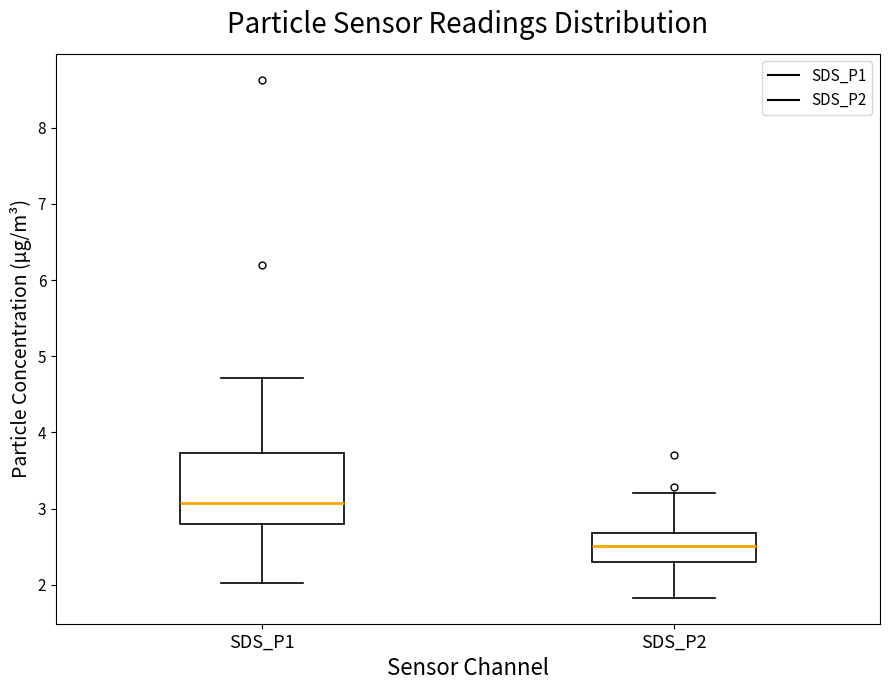

Comparing the boxes themselves (not the whiskers), which one is the tallest?

SDS_P1